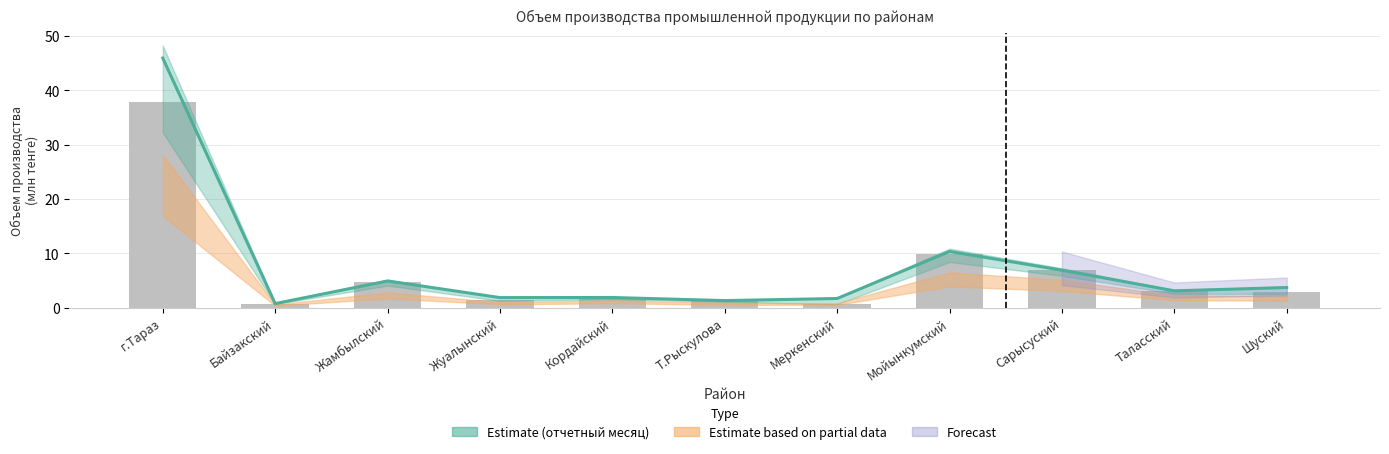

What is the total value across all series at Меркенский?

2.4